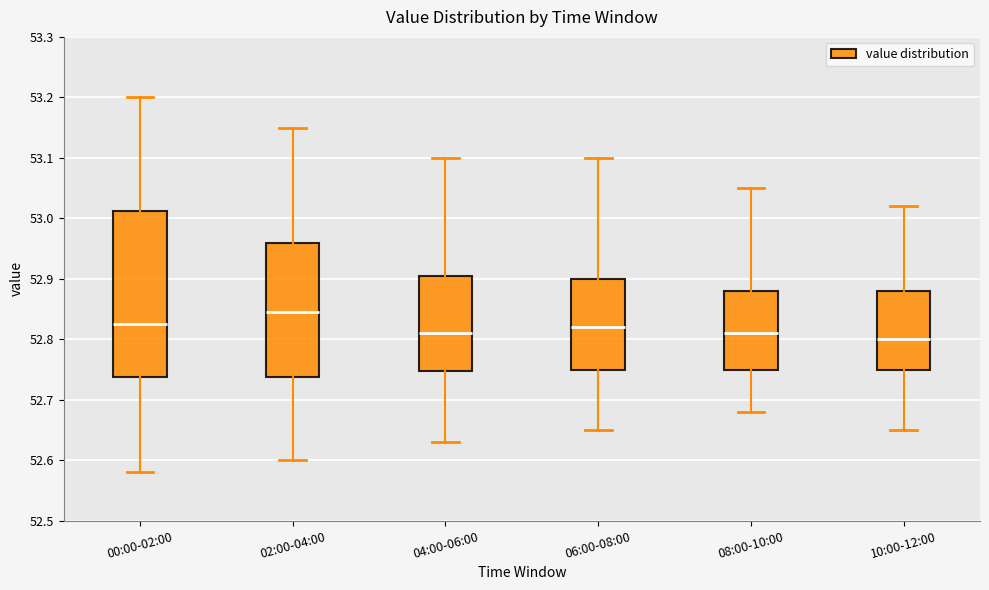

Which box has the lowest median line?

10:00-12:00